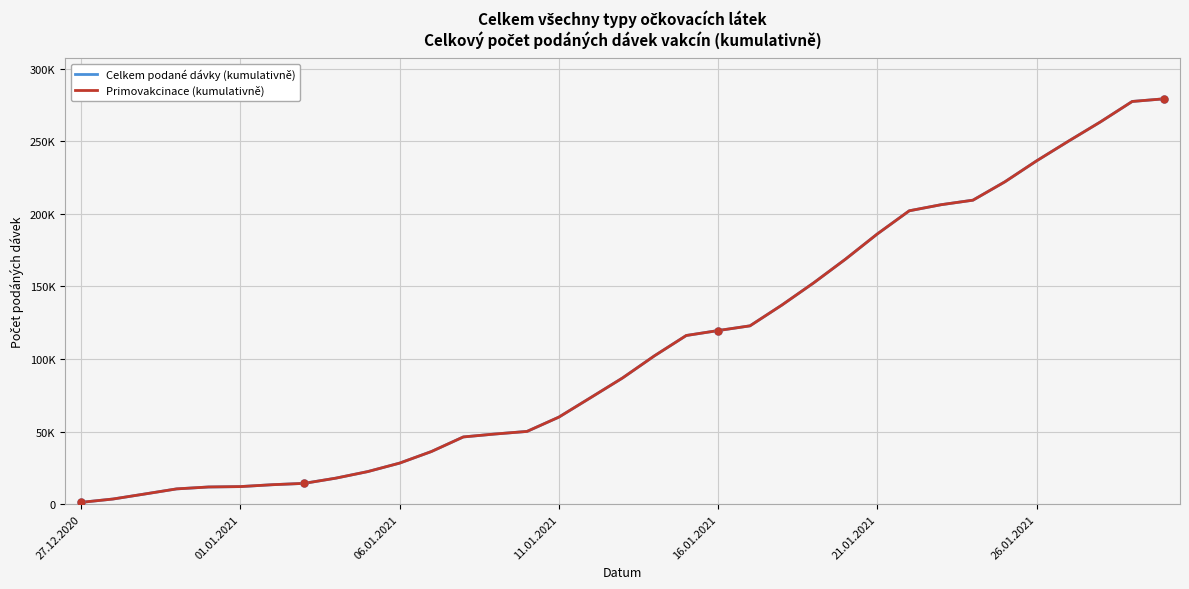

Is this an area chart (filled region under the line)?

No